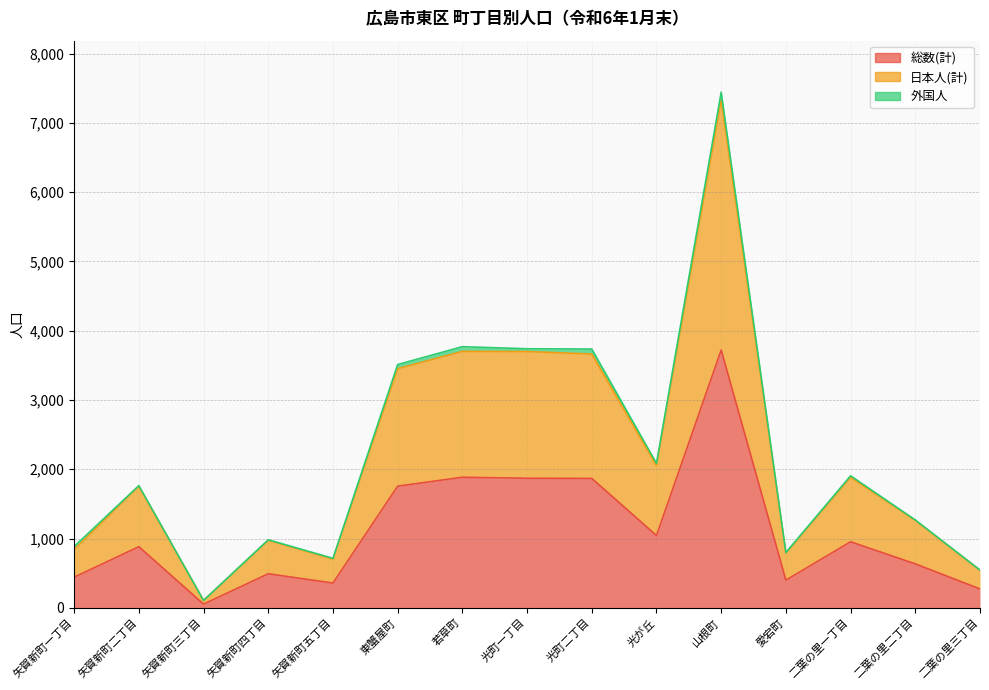

Does the chart have visible grid lines?

Yes